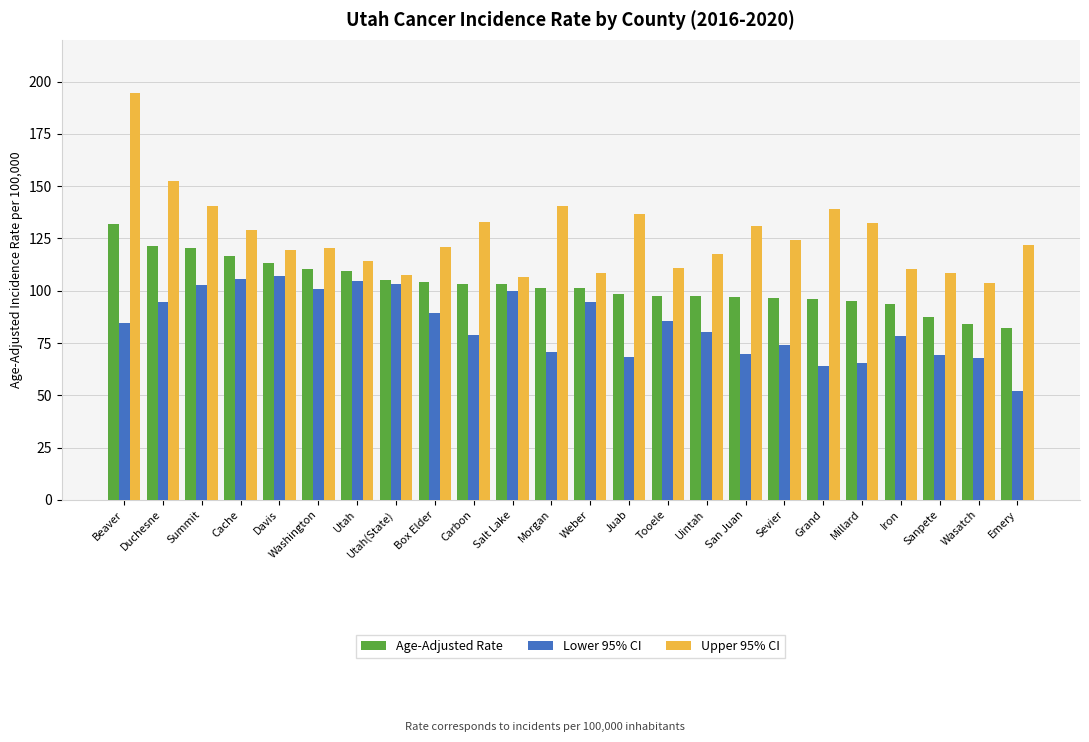

How many data points in Upper 95% CI are less than 122?

12